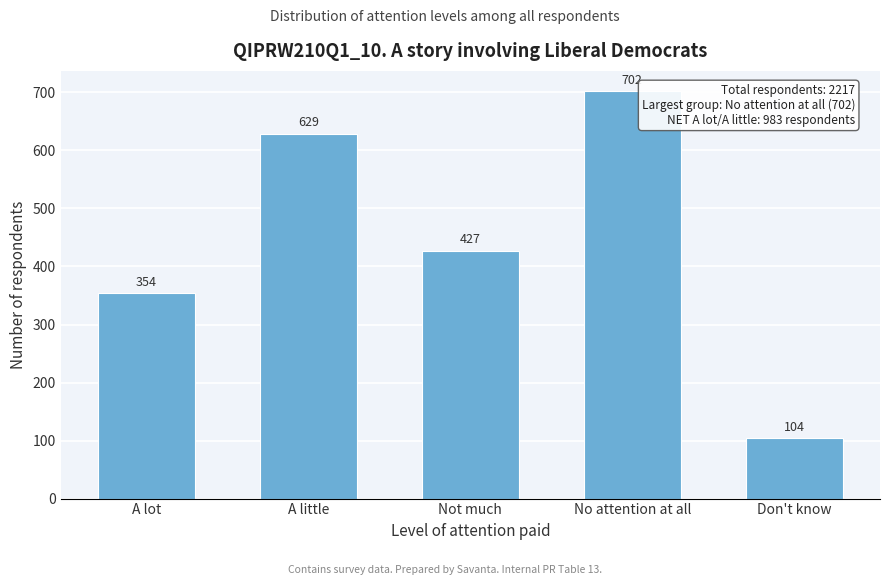

Reading left to right, extract all data points from this chart.

A lot=354	A little=629	Not much=427	No attention at all=702	Don't know=104